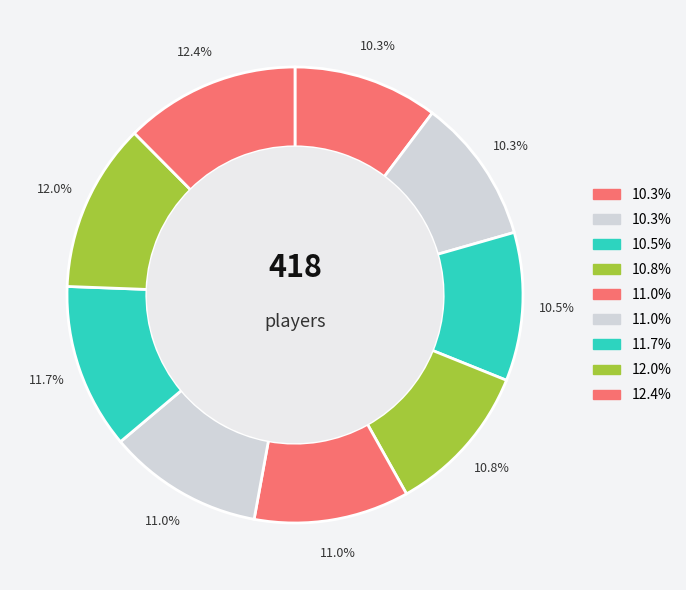

Count the number of slices in the pie.

9